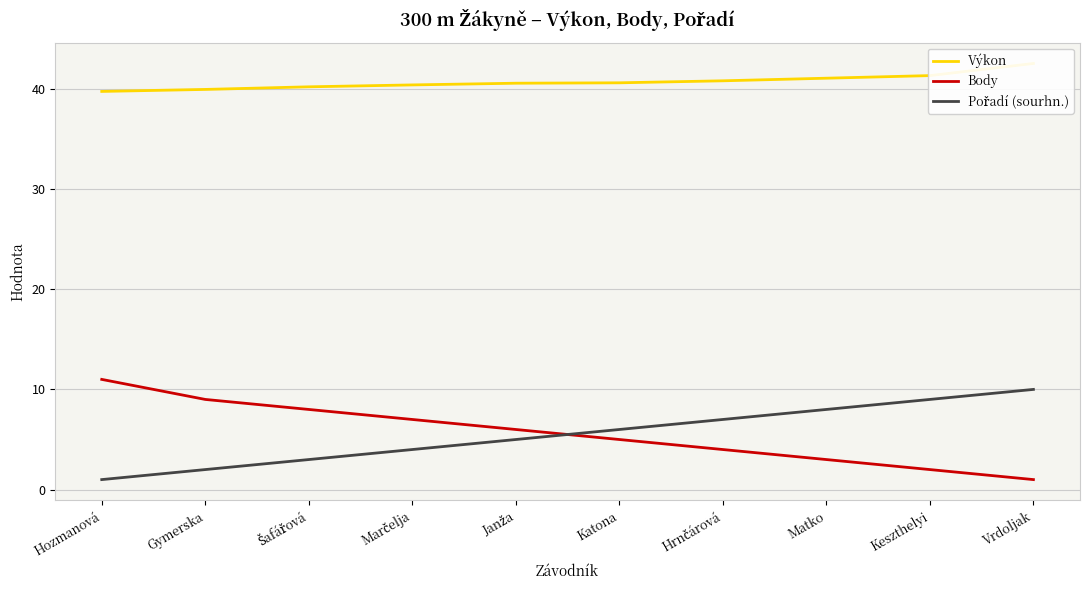

What is the minimum value for Výkon?

39.7